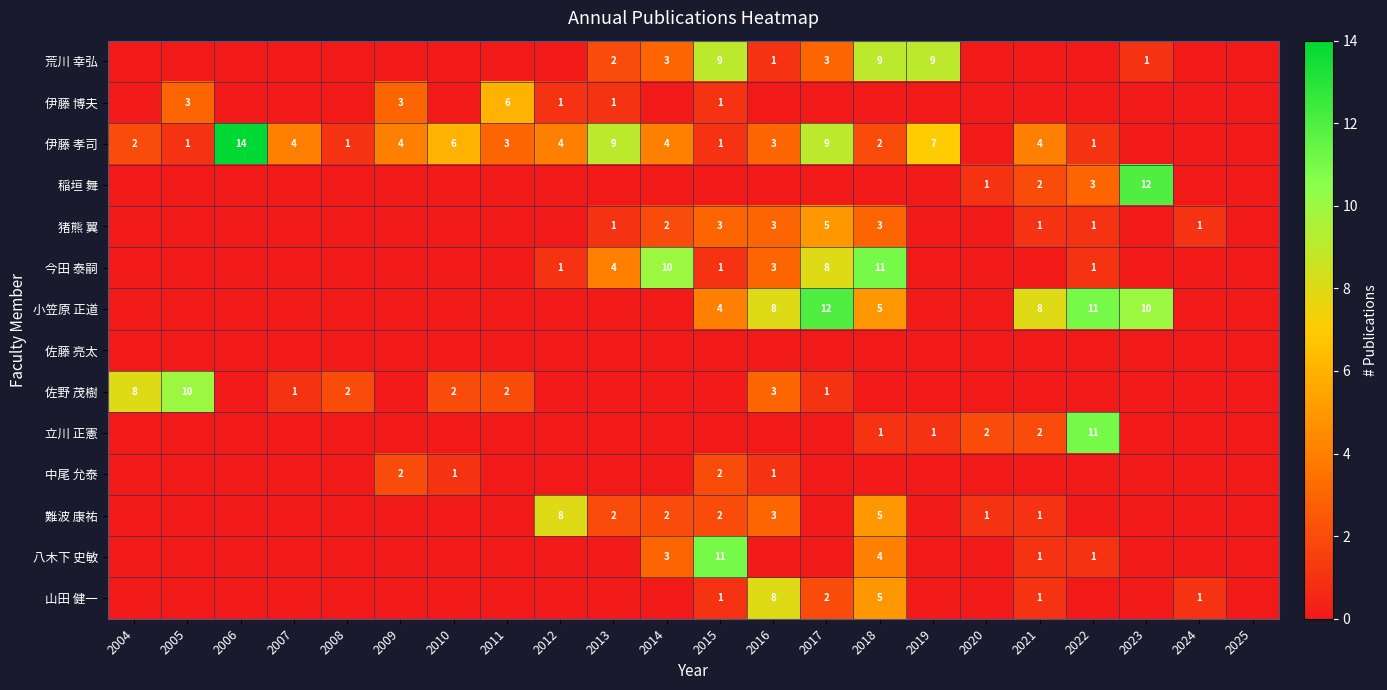

Is it true that 山田 健一 equals 1 at 2017?

False